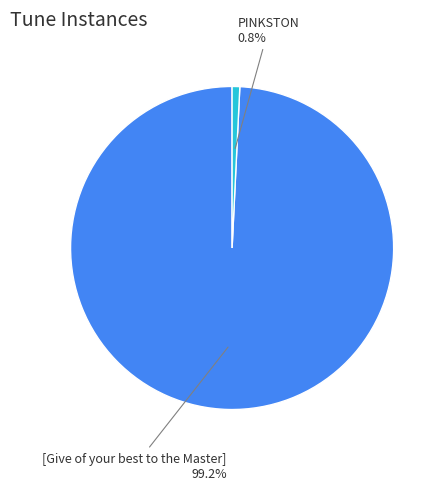

Which has a higher value, [Give of your best to the Master] or PINKSTON?

[Give of your best to the Master]